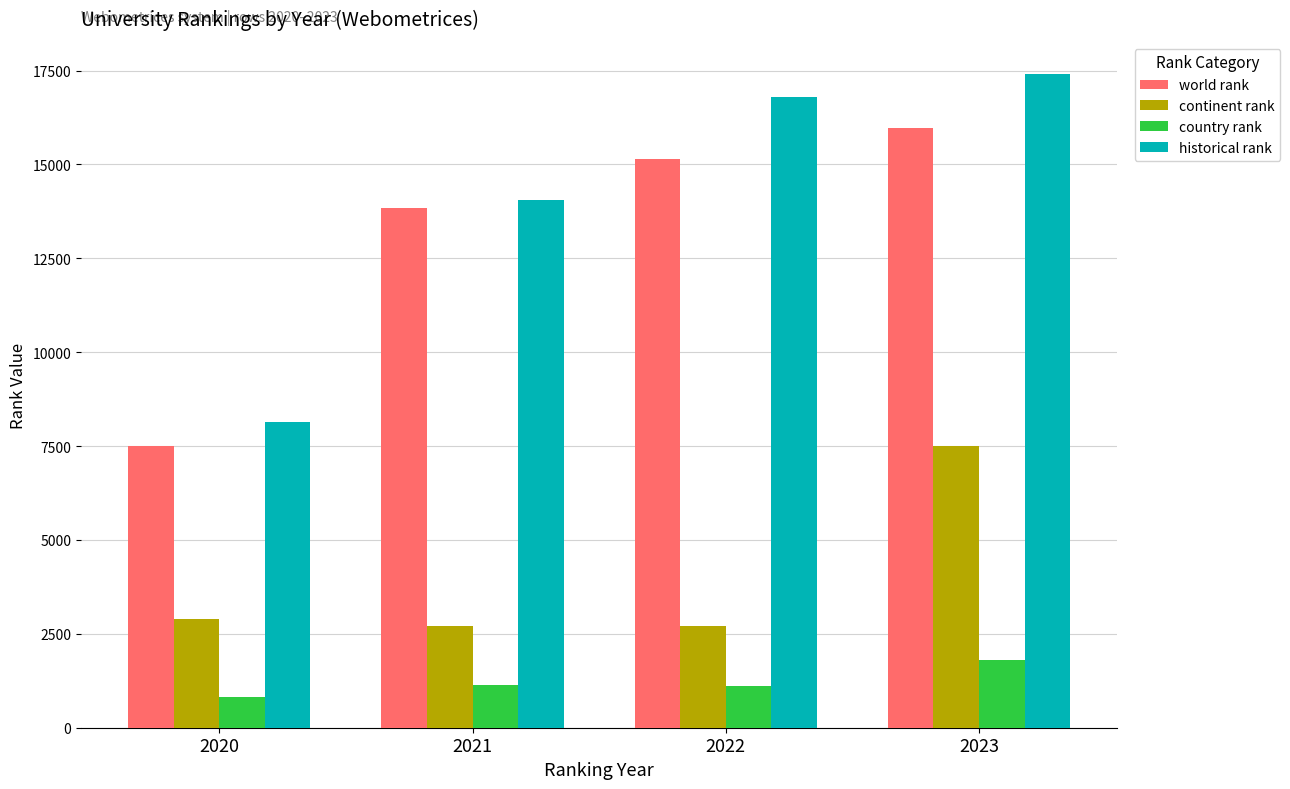

What is the difference between the maximum and minimum values in the historical rank series?

9250.5